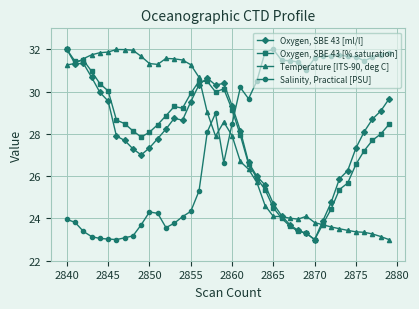

Which series ends up on top after the final intersection of Salinity, Practical [PSU] and Oxygen, SBE 43 [% saturation]?

Salinity, Practical [PSU]